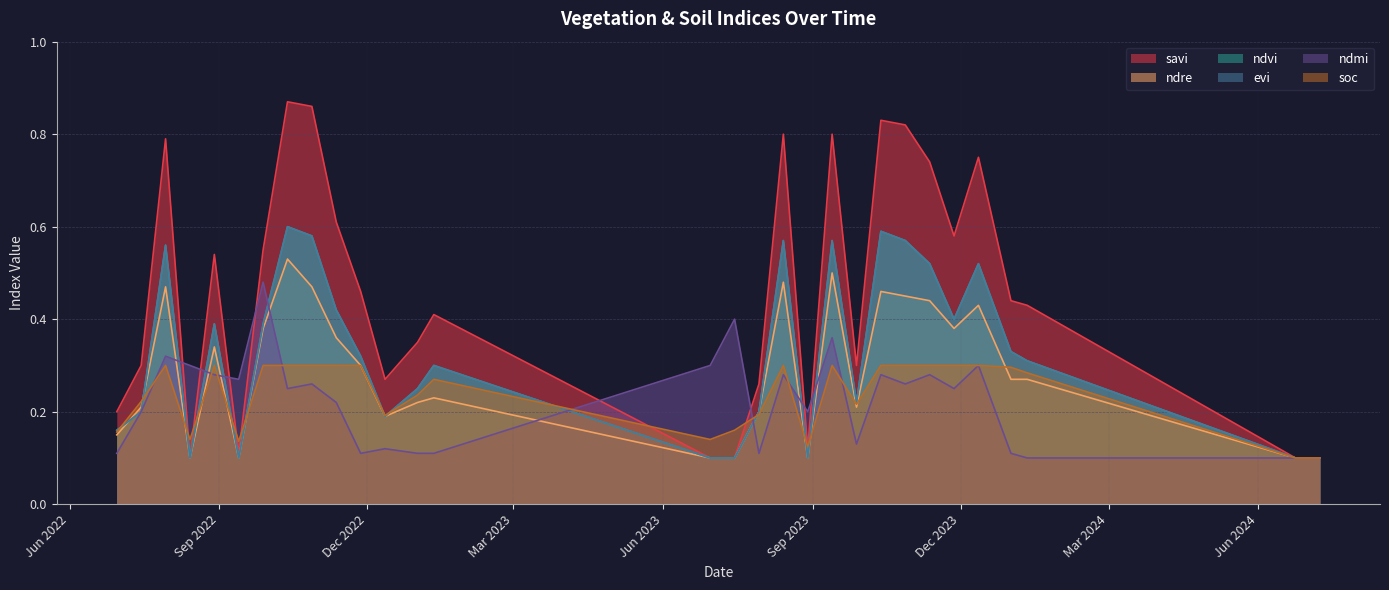

How many interior local valleys does the savi series have?

6